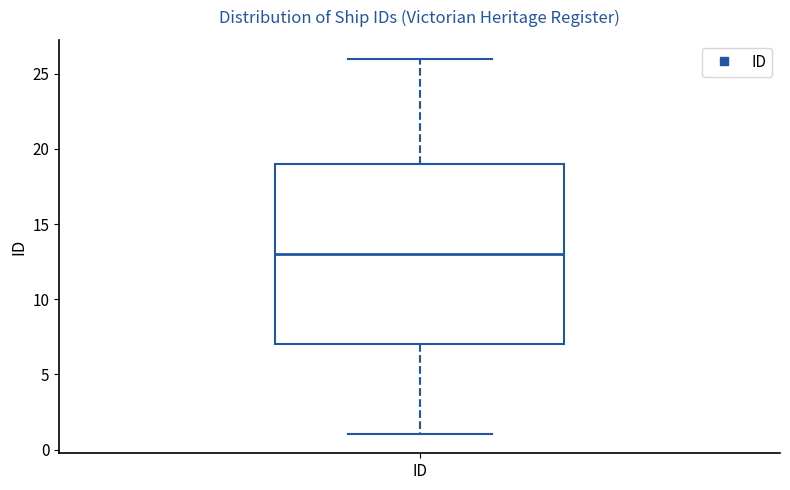

Read this box plot against the y-axis: the position of the median line, the range covered by the box, and the ends of both whiskers. The values are not printed on the chart, so give them approximately, as read against the axis.

median 13, box 7 to 19, whiskers 1 to 26